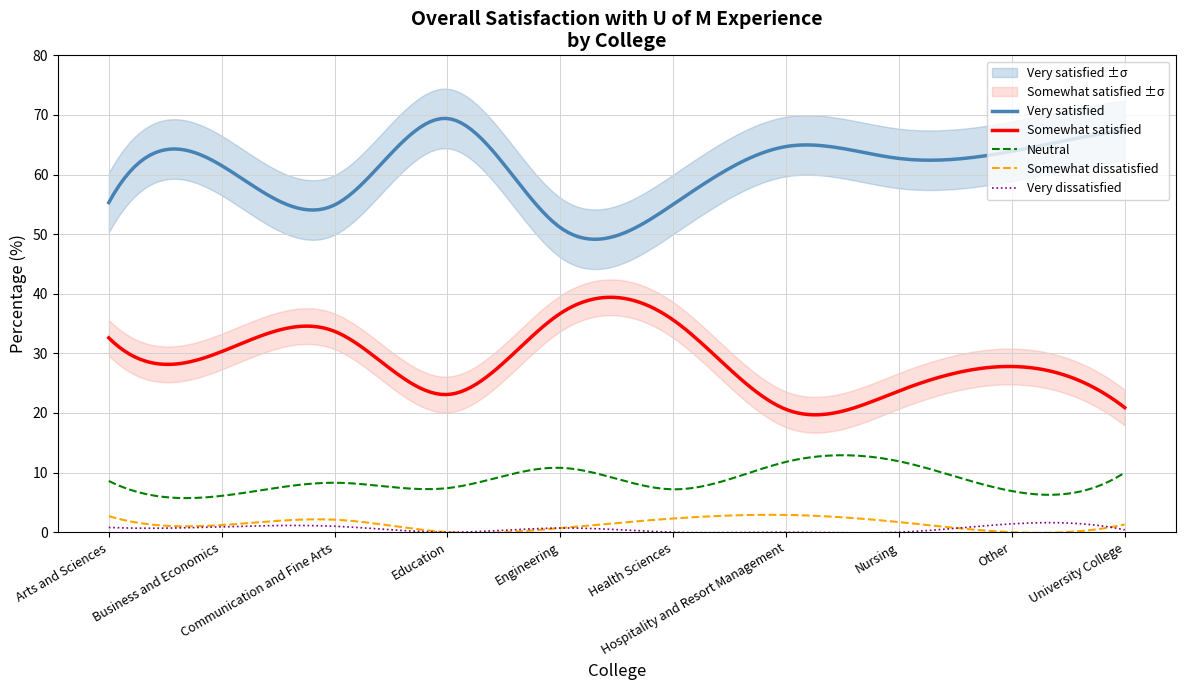

Where does the Neutral series first go above 8?

Arts and Sciences